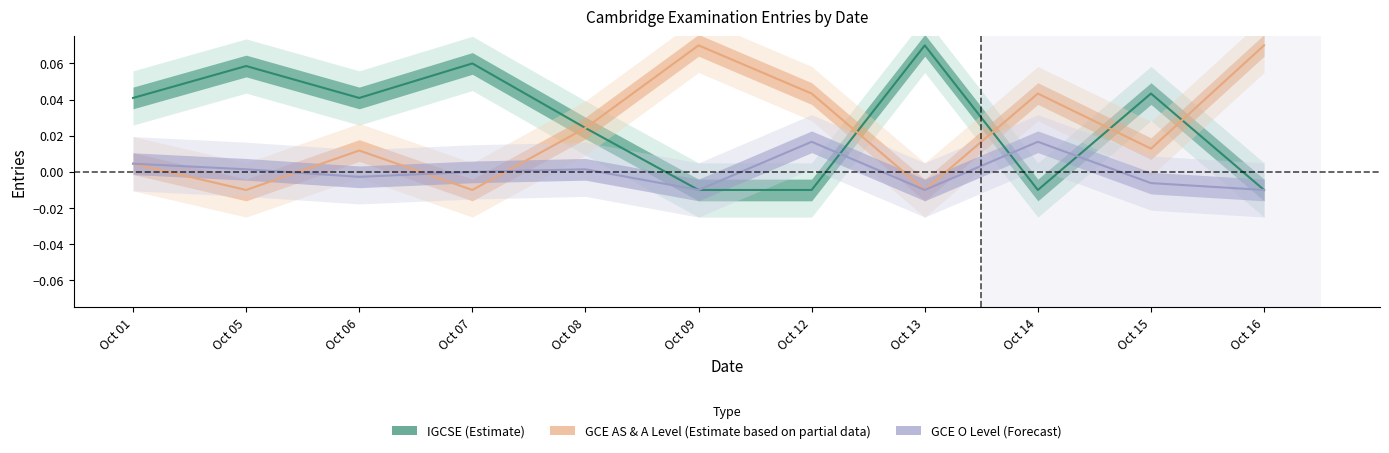

At how many categories does at least one series exceed 0?

11